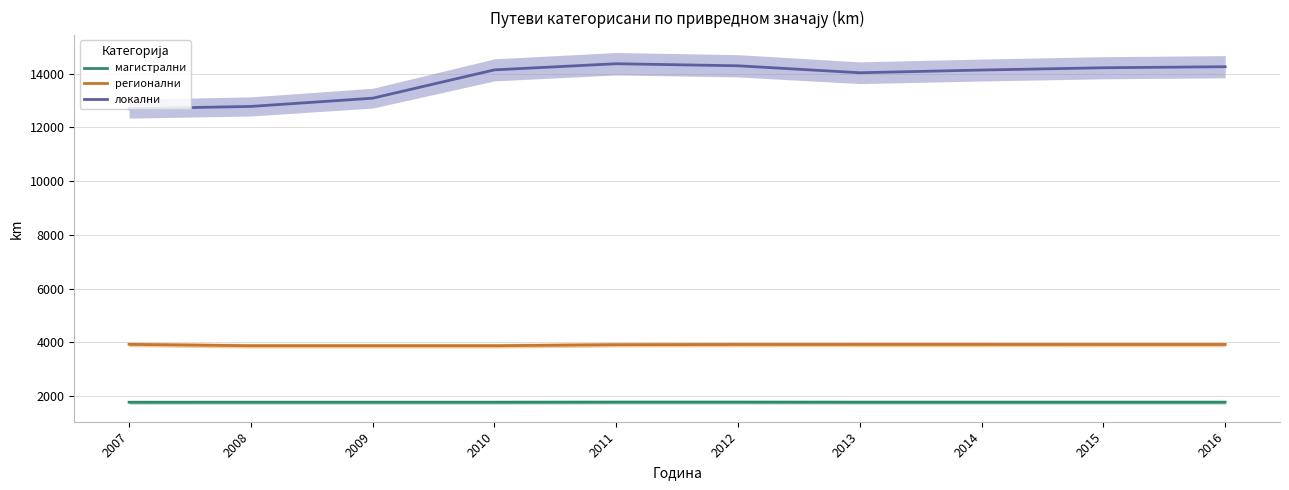

At which label does регионални first exceed 3916?

2007